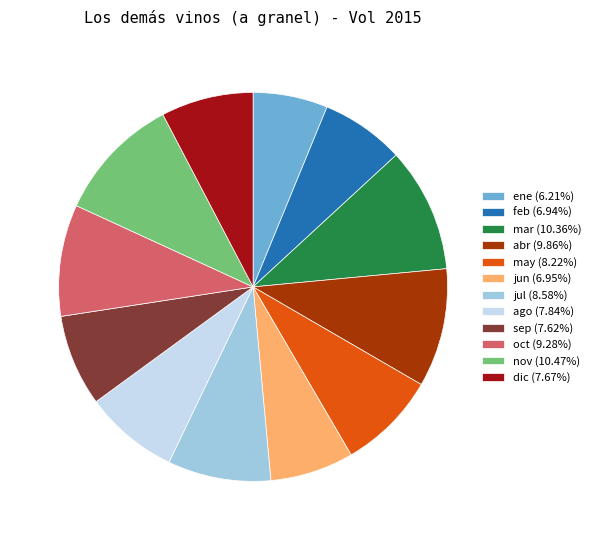

Is abr the majority of the pie?

No